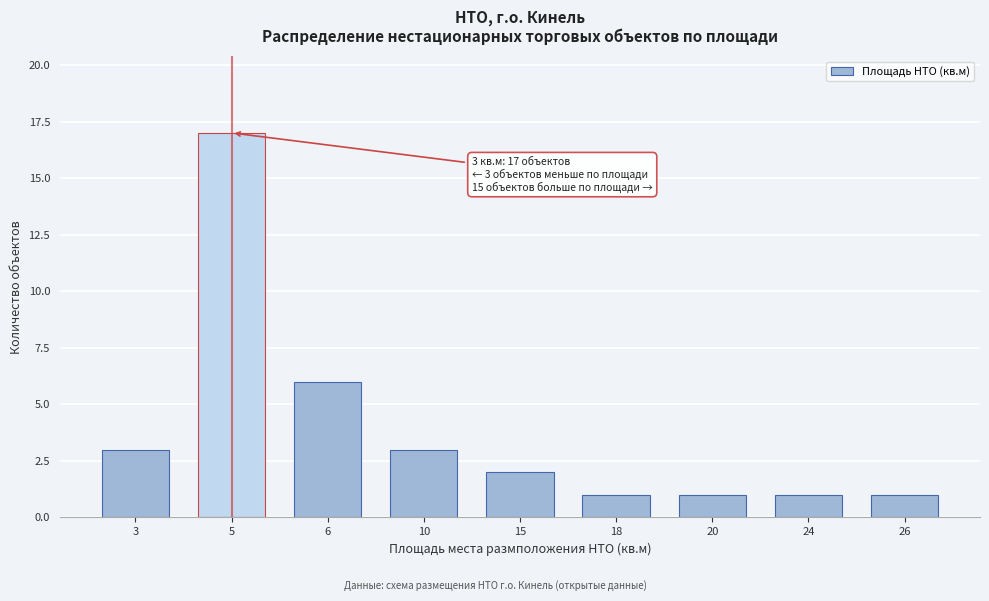

Reading right to left, transcribe all the data shown in this chart.

26=1	24=1	20=1	18=1	15=2	10=3	6=6	5=17	3=3